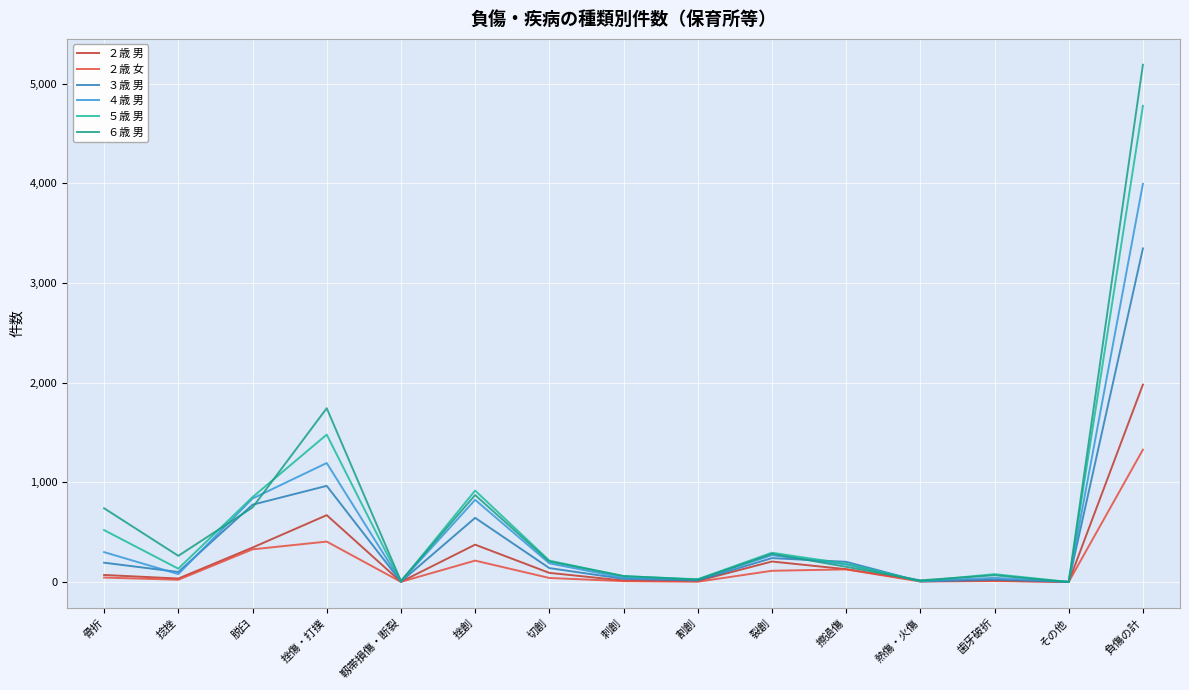

Reading right to left, extract all data points from this chart.

２歳 男: 1981	1	14	13	129	206	11	15	92	375	2	671	346	35	71
２歳 女: 1328	1	10	5	127	113	3	9	41	215	2	406	328	23	45
３歳 男: 3347	3	23	6	203	240	16	32	140	644	4	965	776	101	194
４歳 男: 3995	2	42	9	176	269	25	42	188	825	5	1194	838	80	300
５歳 男: 4777	1	79	9	183	294	28	59	215	918	5	1479	852	134	521
６歳 男: 5190	0	68	17	153	283	24	60	206	873	11	1744	748	263	740